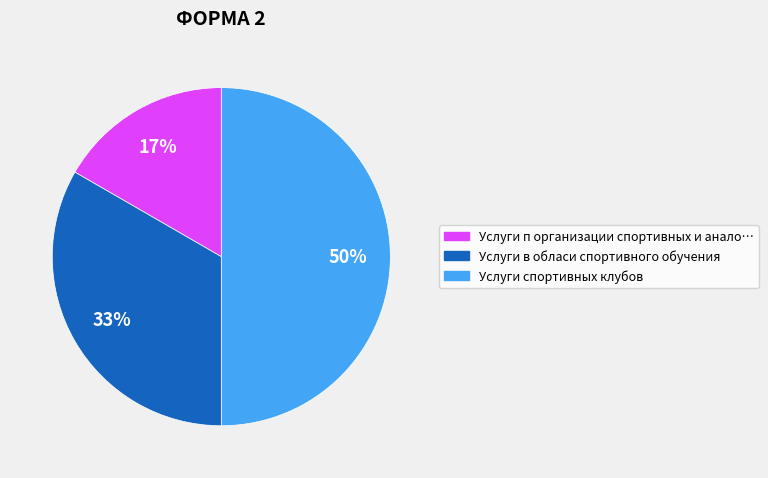

How many segments does this pie chart have?

3